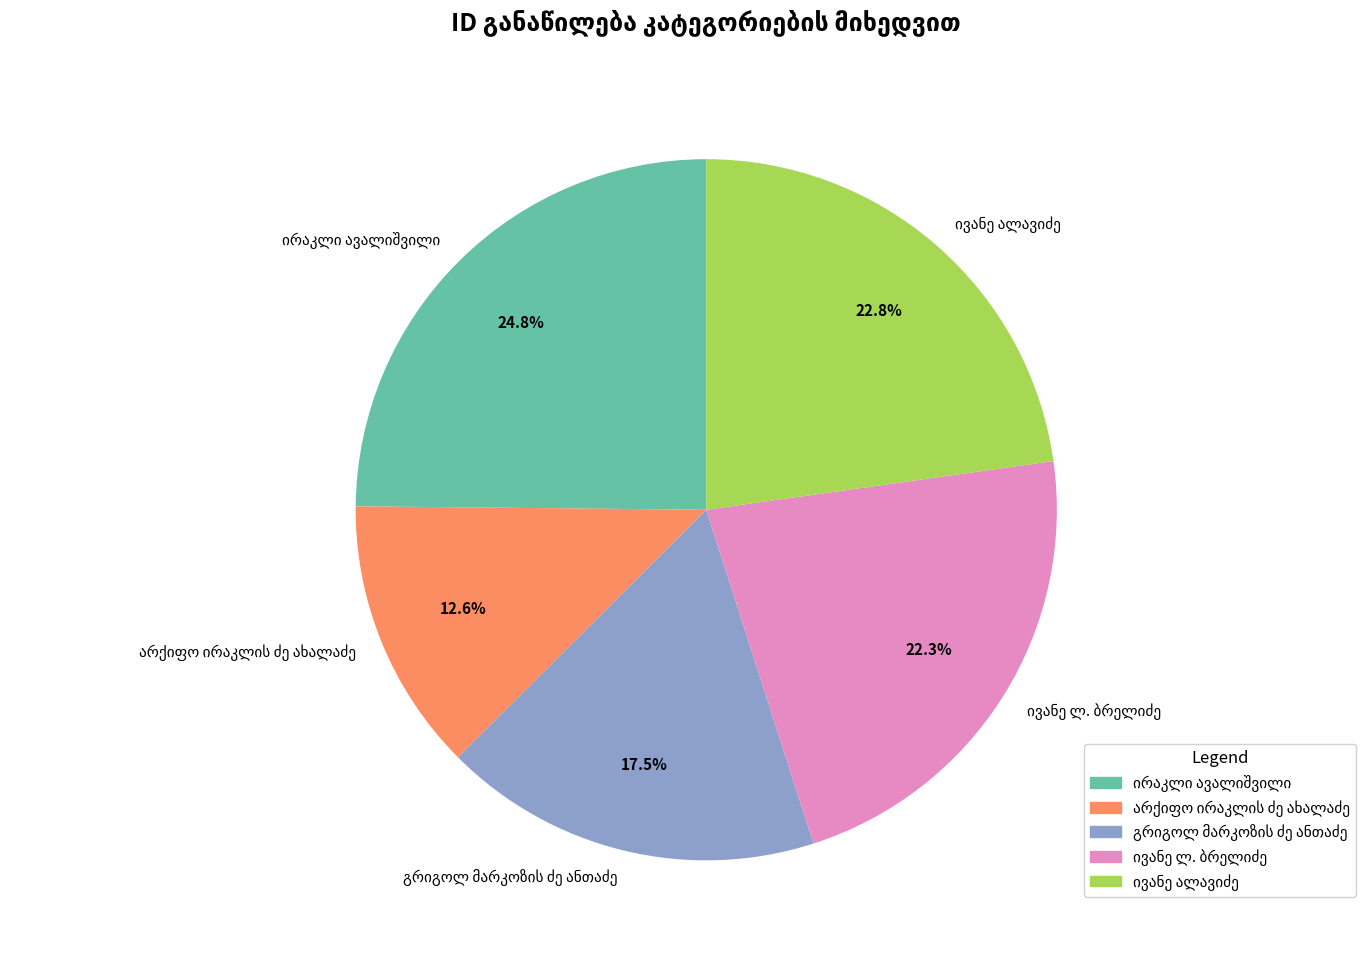

Does any single category account for the majority?

No